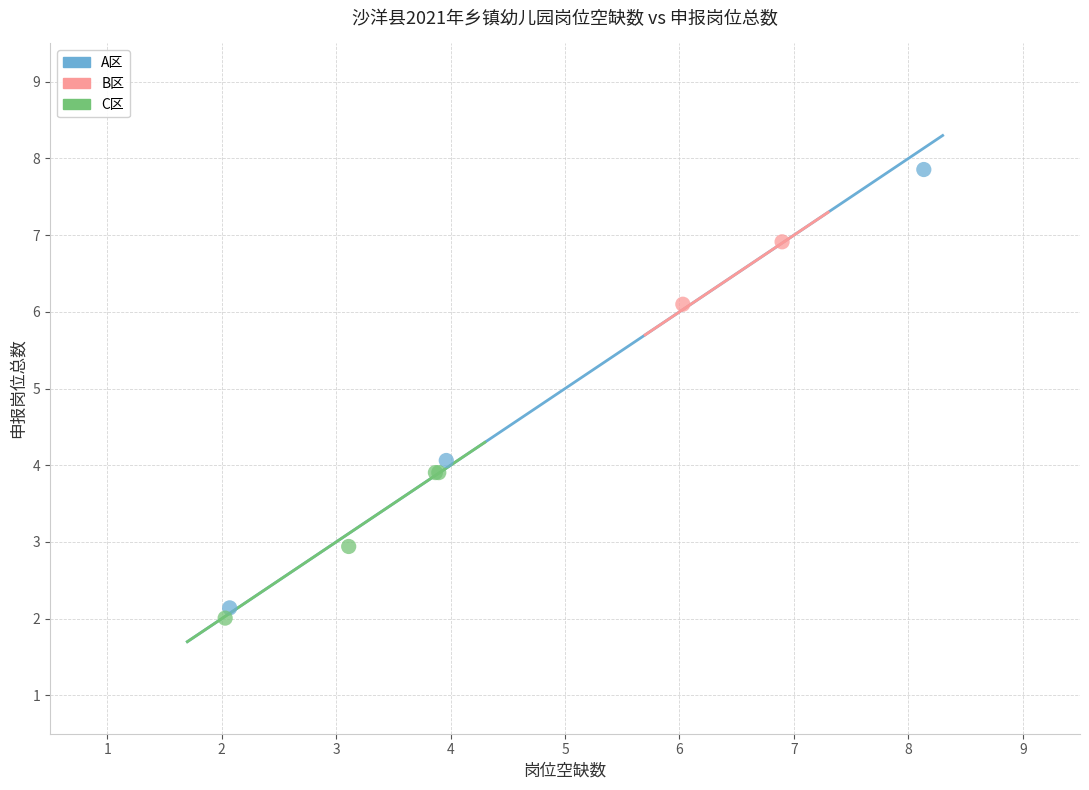

Which series reaches the minimum Y coordinate?

C区